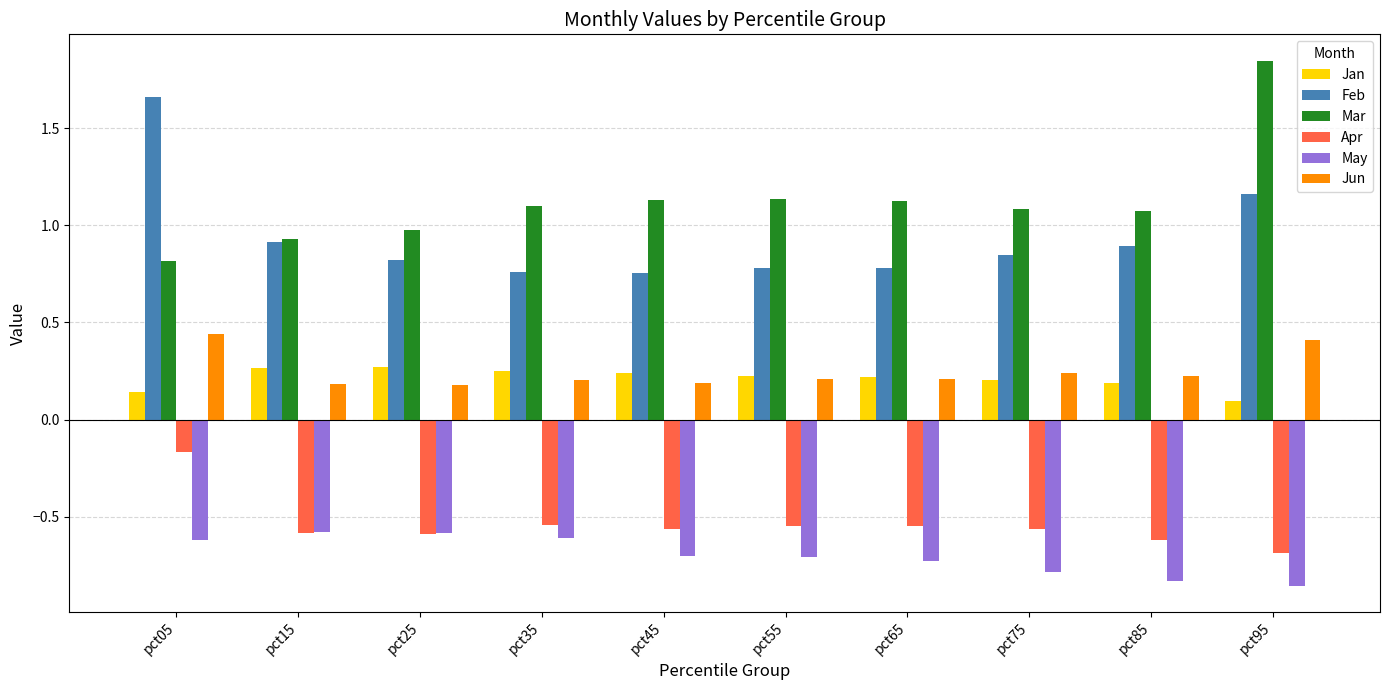

At pct45, list the series in order from largest to smallest.

Mar, Feb, Jan, Jun, Apr, May